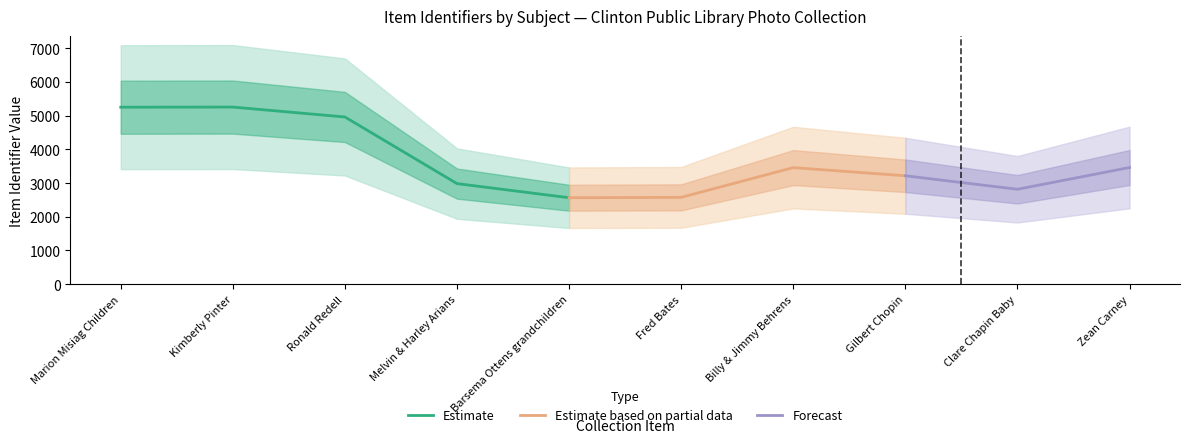

Is it true that the value at Clare Chapin Baby is 2815?

True